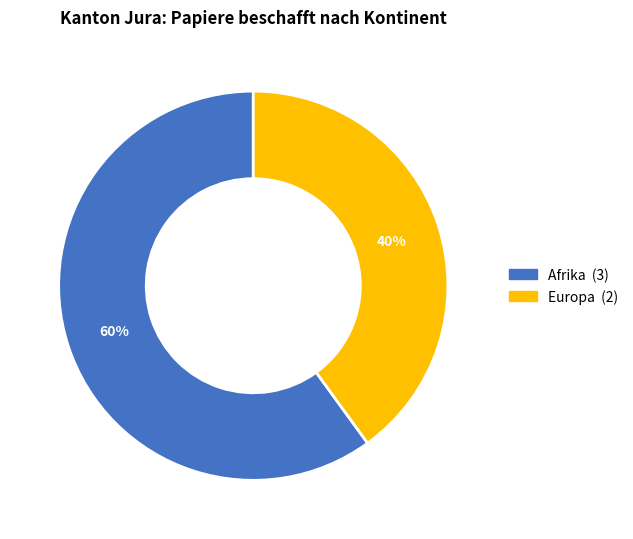

How many segments does this pie chart have?

2